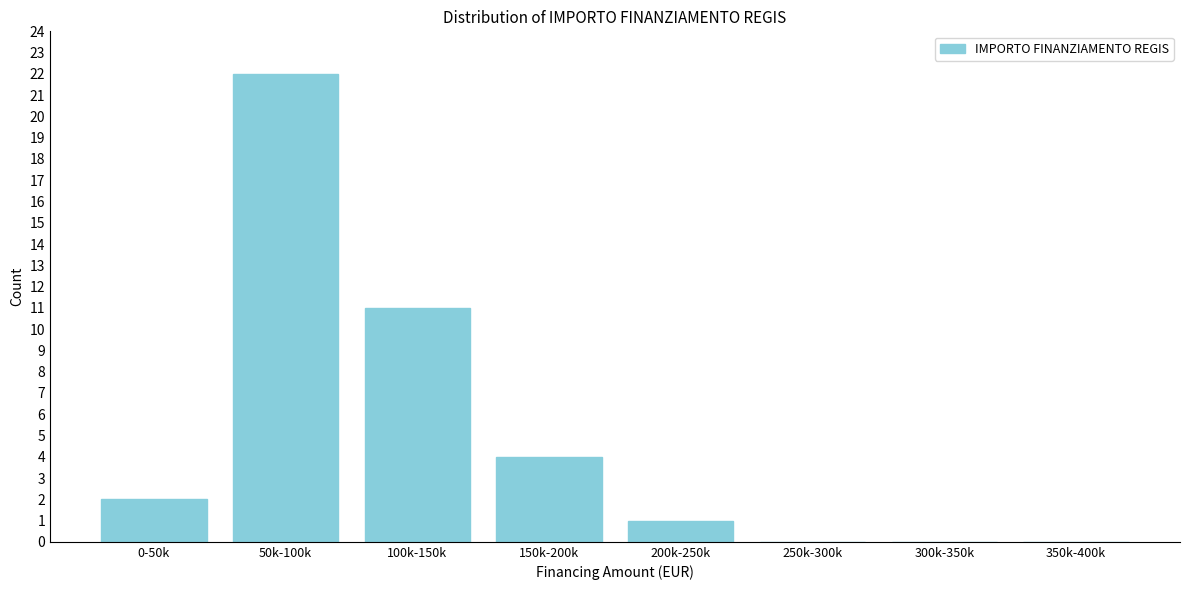

Reading left to right, transcribe all the data shown in this chart.

0-50k=2	50k-100k=22	100k-150k=11	150k-200k=4	200k-250k=1	250k-300k=0	300k-350k=0	350k-400k=0